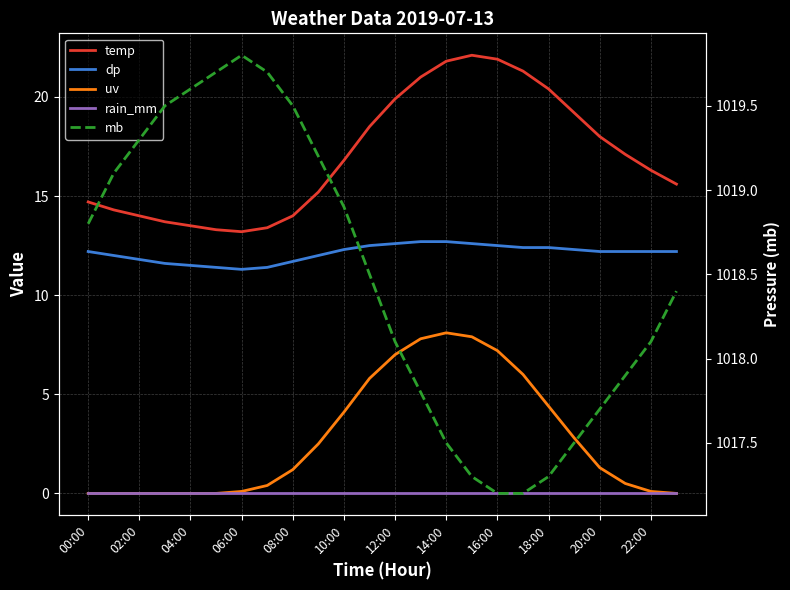

What is the difference between the maximum and minimum values in the uv series?

8.1